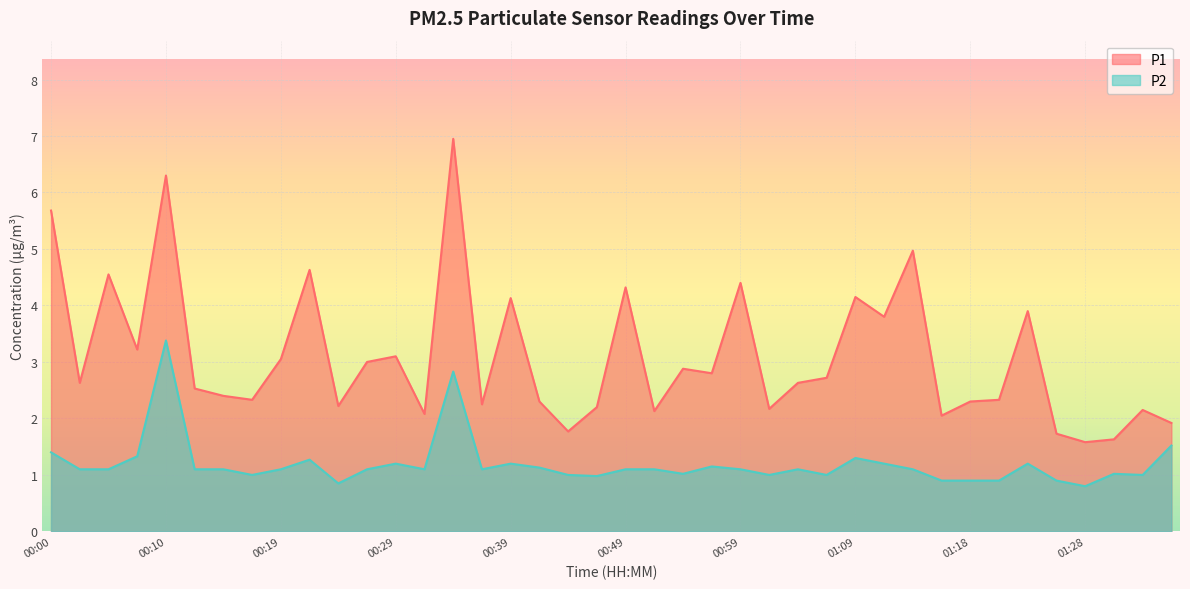

What is the spread (max minus min) of values at 00:59?

3.3